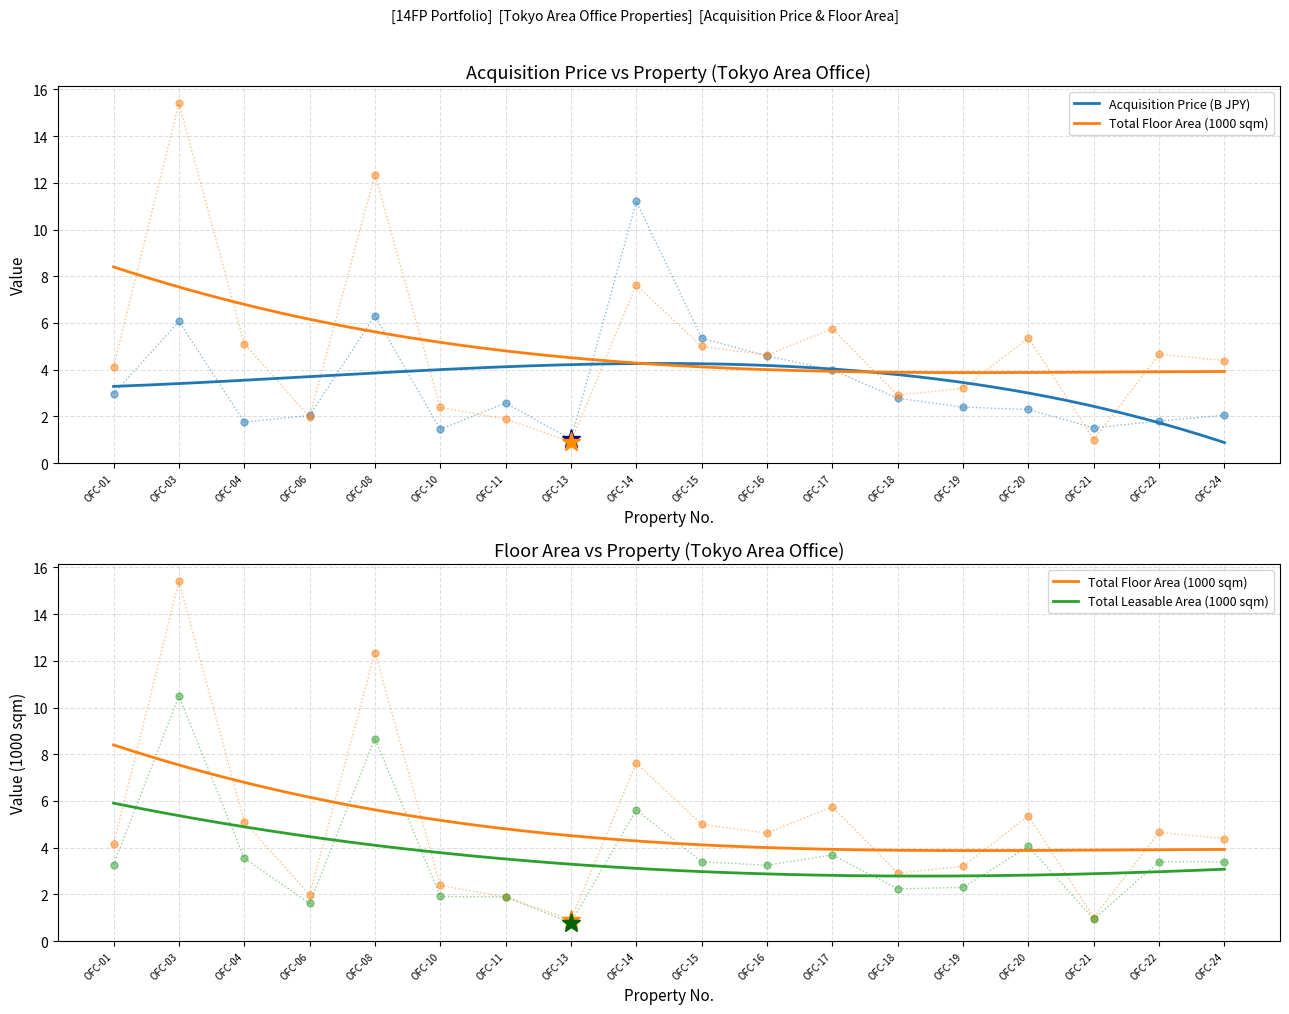

What is the highest value of the Tokyo Area Acquisition Price (B JPY) series?

11.2